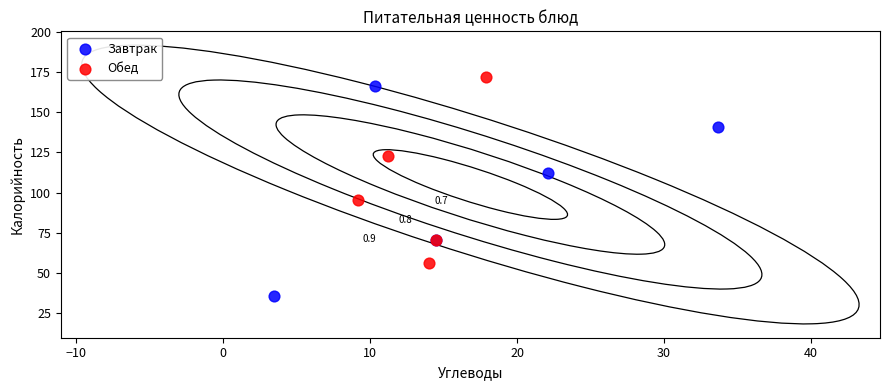

Which series contains the lowest Y value?

Завтрак